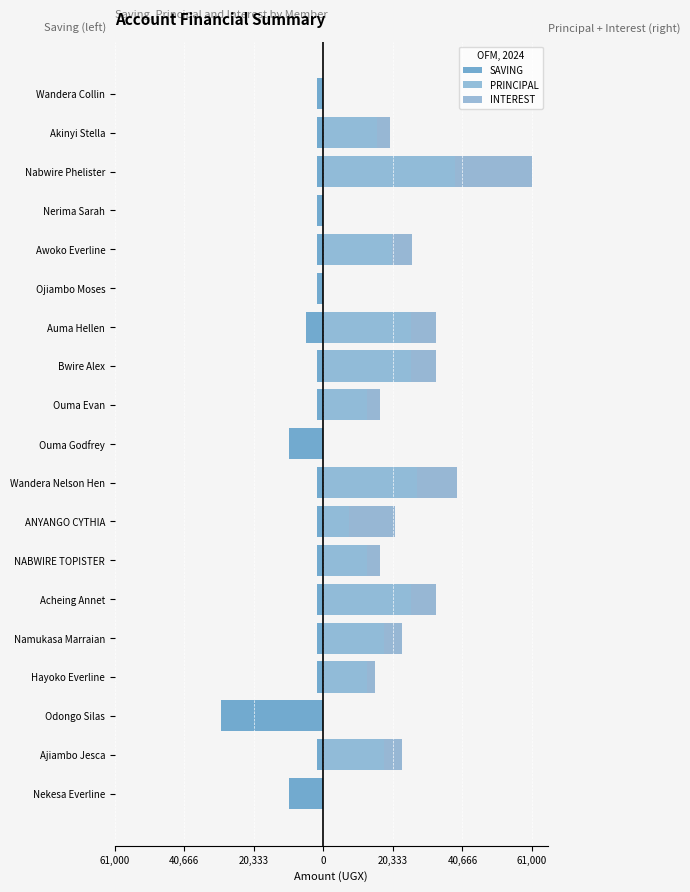

Reading right to left, what are all the values shown in this chart?

SAVING: -2000	-2000	-2000	-2000	-2000	-2000	-5000	-2000	-2000	-10000	-2000	-2000	-2000	-2000	-2000	-2000	-30000	-2000	-10000
PRINCIPAL: 0	15700	38500	0	20000	0	25500	25500	12700	0	27400	7500	12700	25500	17700	12700	0	17700	0
INTEREST: 0	3800	22500	0	6000	0	7500	7500	3800	0	11600	13500	3800	7500	5300	2300	0	5300	0